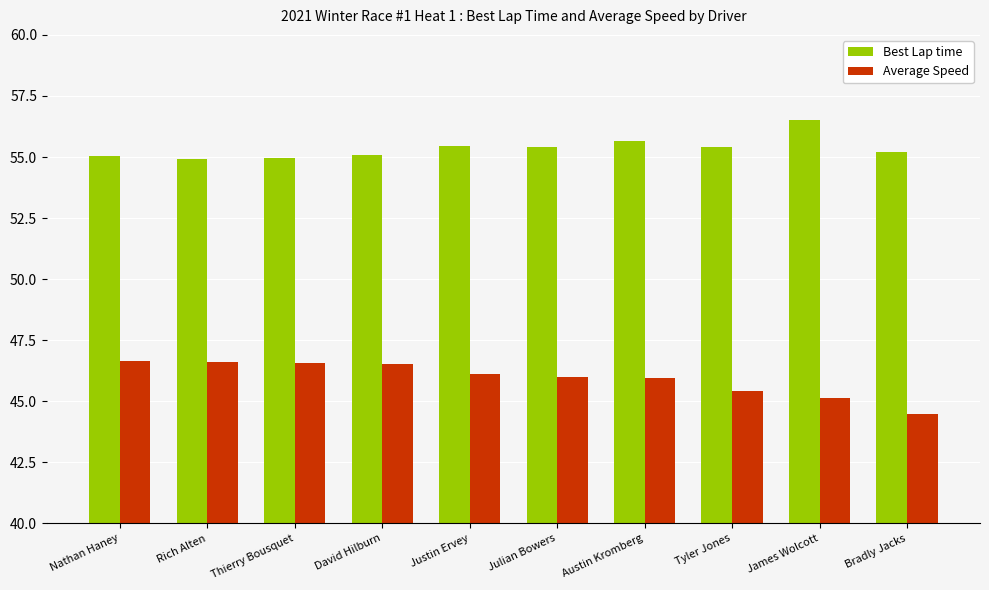

At which label does Average Speed first exceed 46?

Nathan Haney